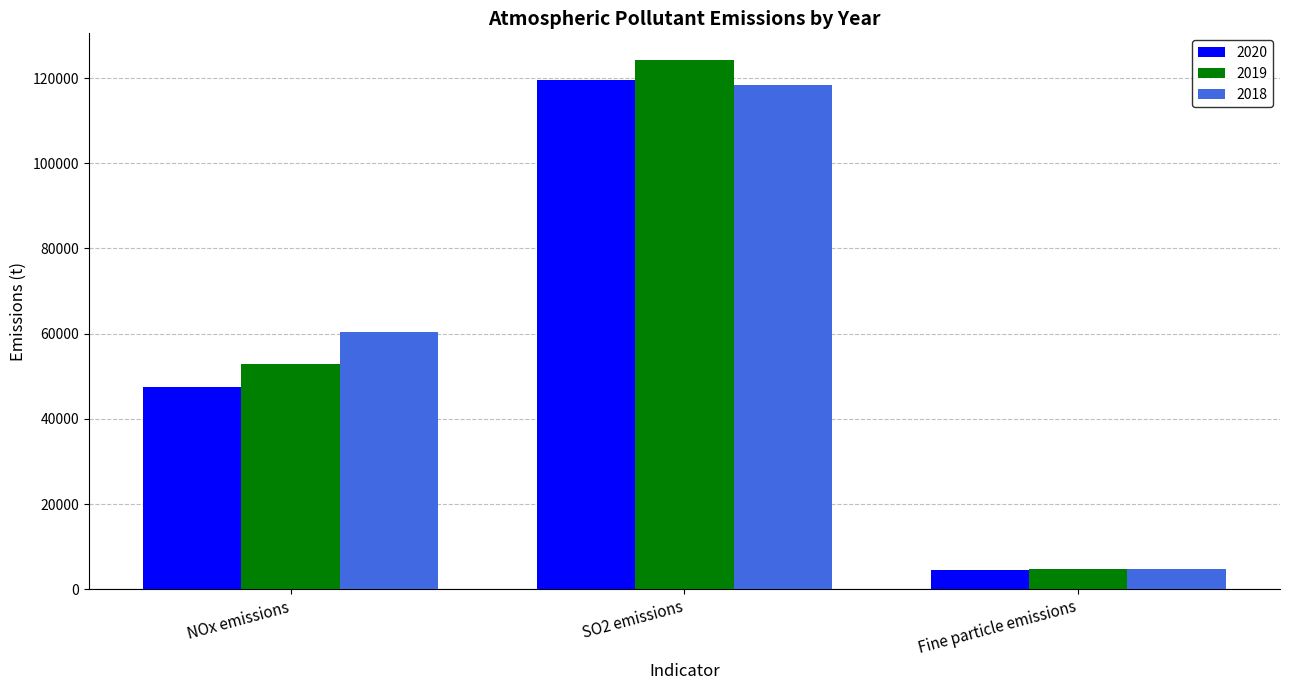

Is it true that 2018 equals 118290.9 at SO2 emissions?

True